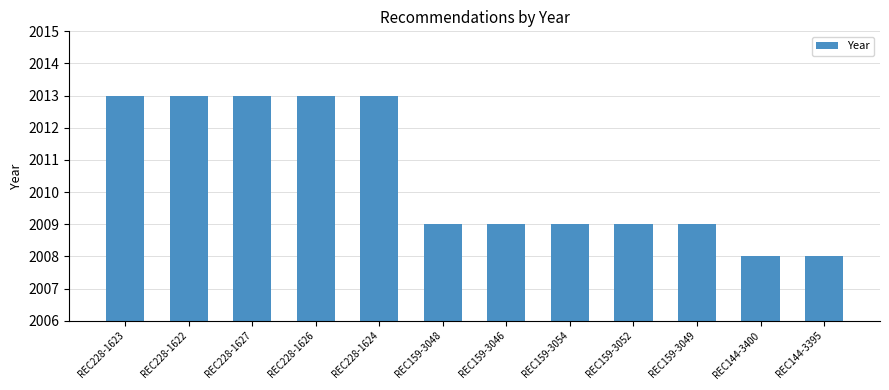

What is the difference between the values at REC144-3400 and REC228-1627?

5